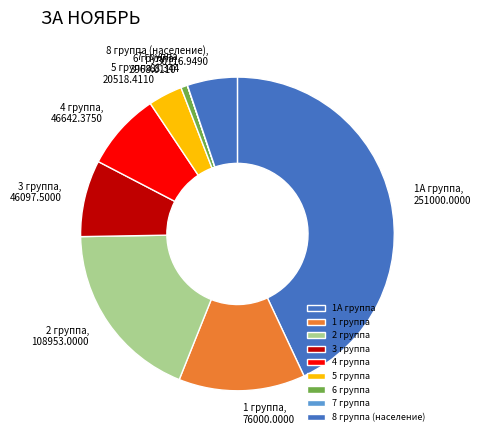

Which category has the biggest portion of the pie?

1А группа